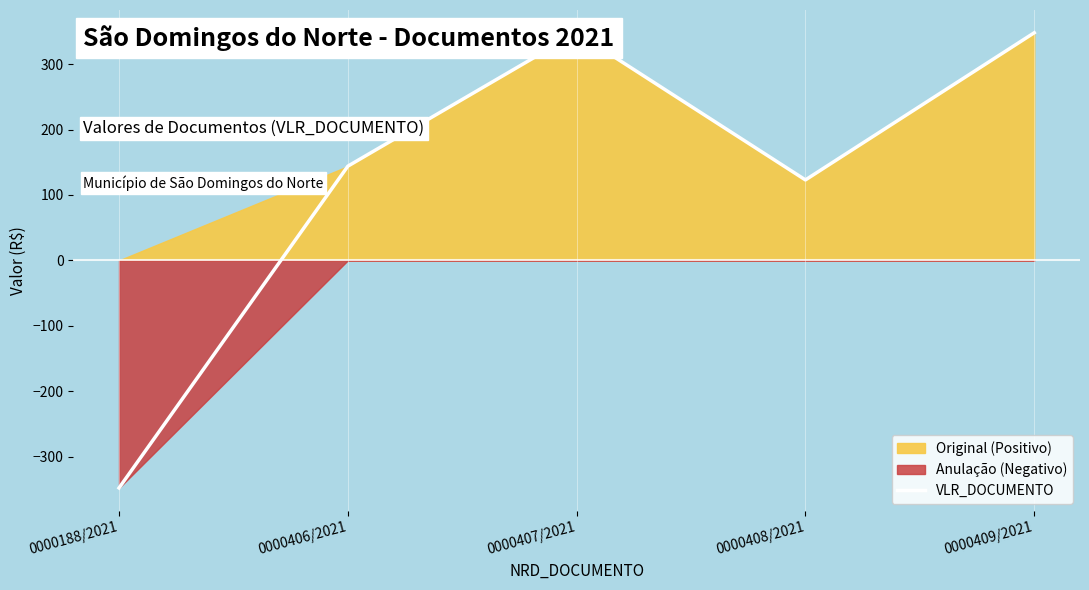

Which category has the highest value across all series?

0000407/2021